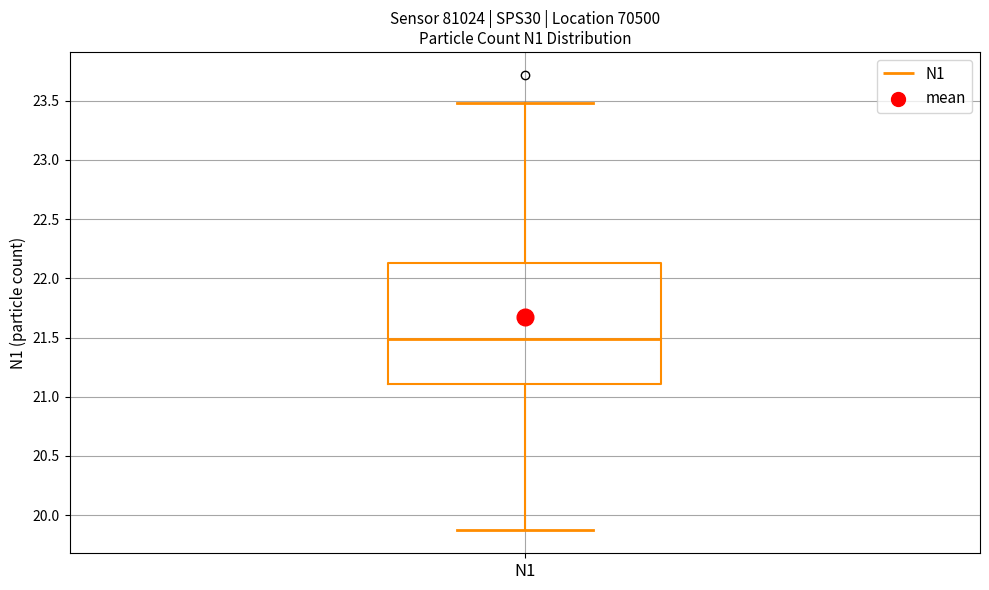

Transcribe this box plot: give where the median line is, the range the box spans, and where the two whiskers end, as read against the y-axis. The values are not printed on the chart, so give them approximately, as read against the axis.

median 21.50, box 21.10 to 22.15, whiskers 19.85 to 23.50